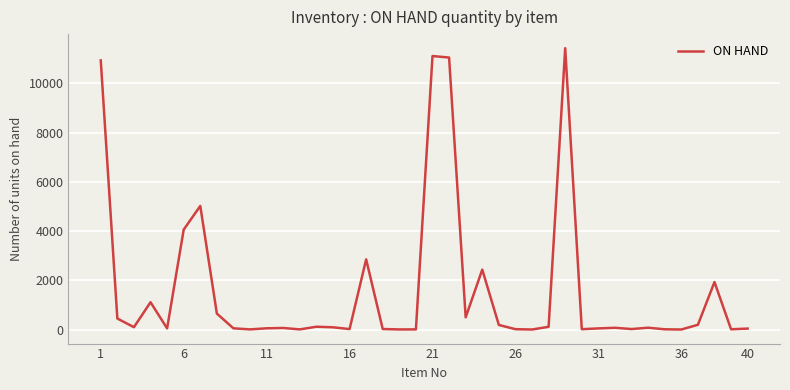

How many categories are shown in the chart?

40